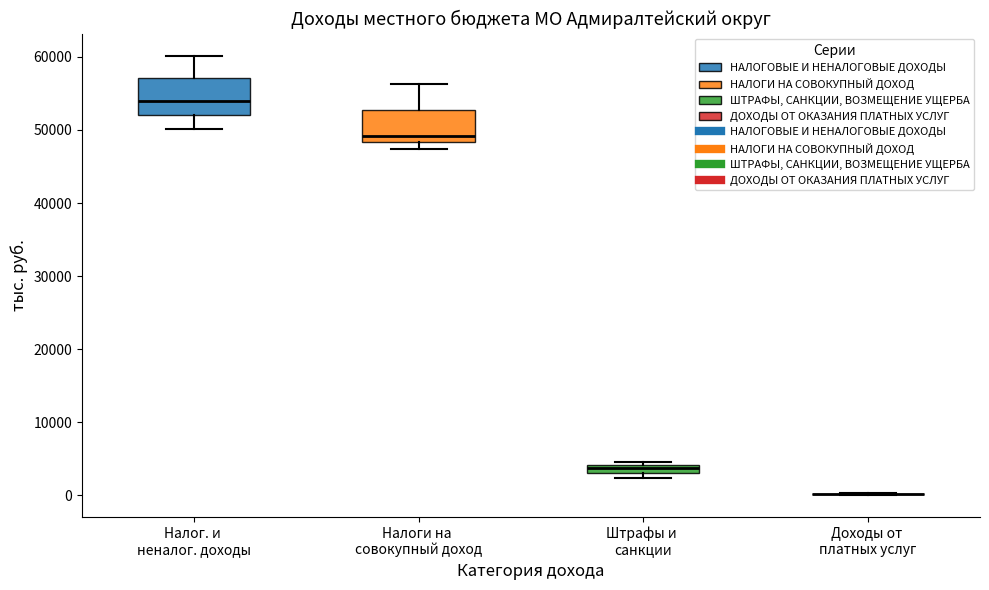

Where does the median line of the box for Налоги на совокупный доход sit on the y-axis? The values are not printed on the chart, so give them approximately, as read against the axis.

49000